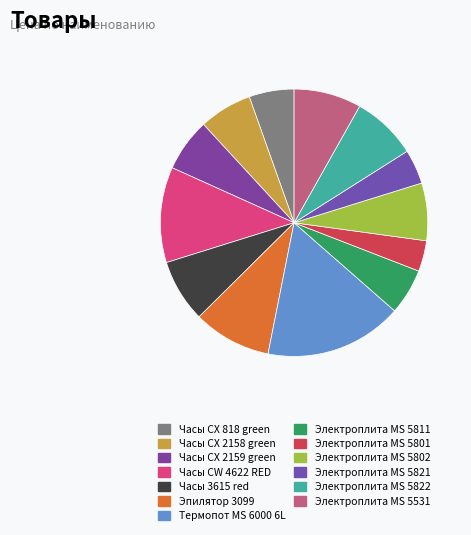

How many slices are in this pie chart?

13